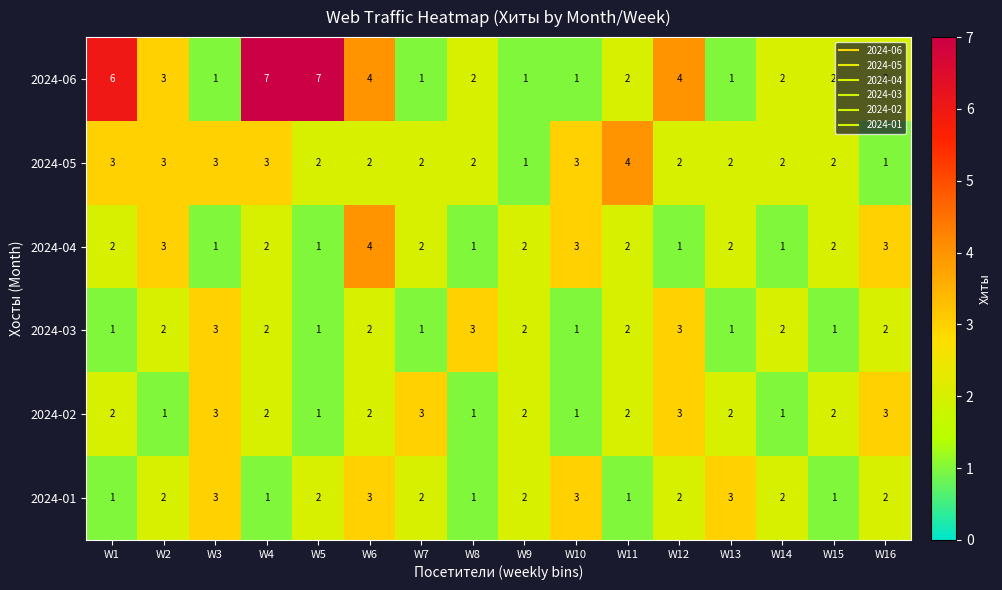

What is the sum of all 2024-06 values?

46